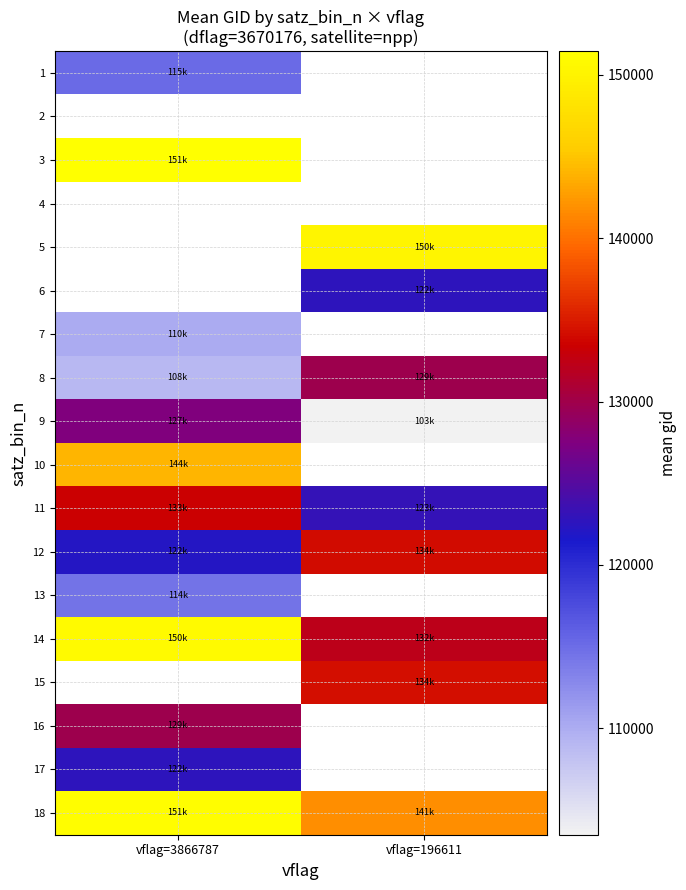

Which label corresponds to the largest value in the chart?

vflag=3866787